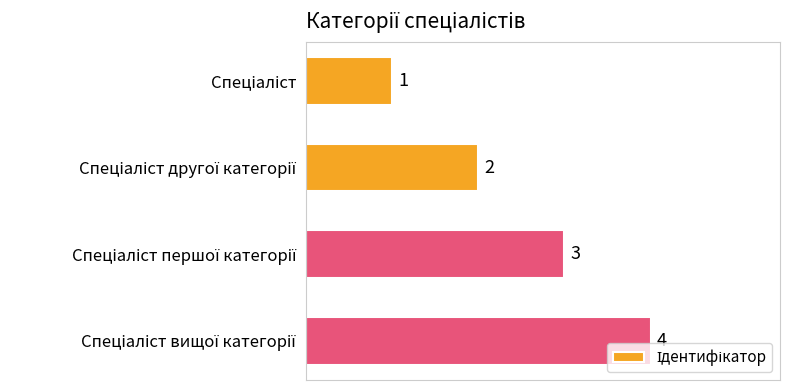

How many values are between 2 and 4?

3